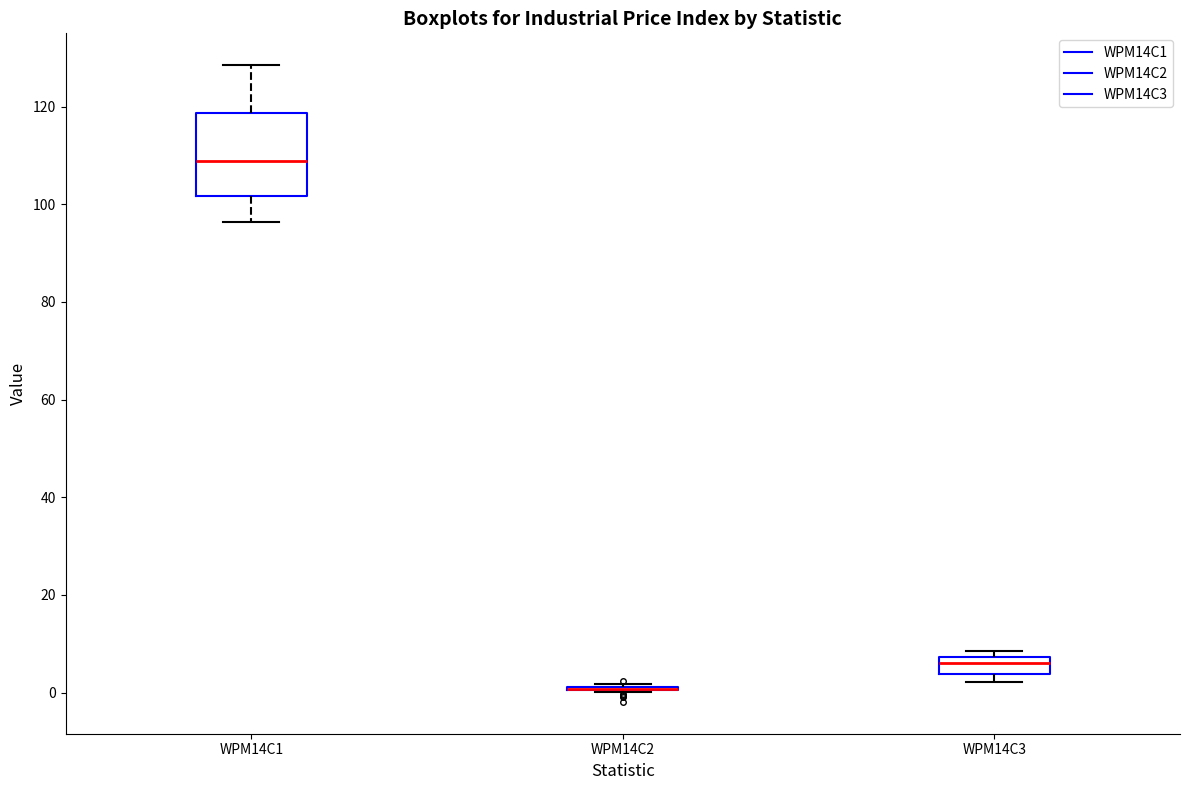

Which box is the tallest, from its lower edge to its upper edge?

WPM14C1